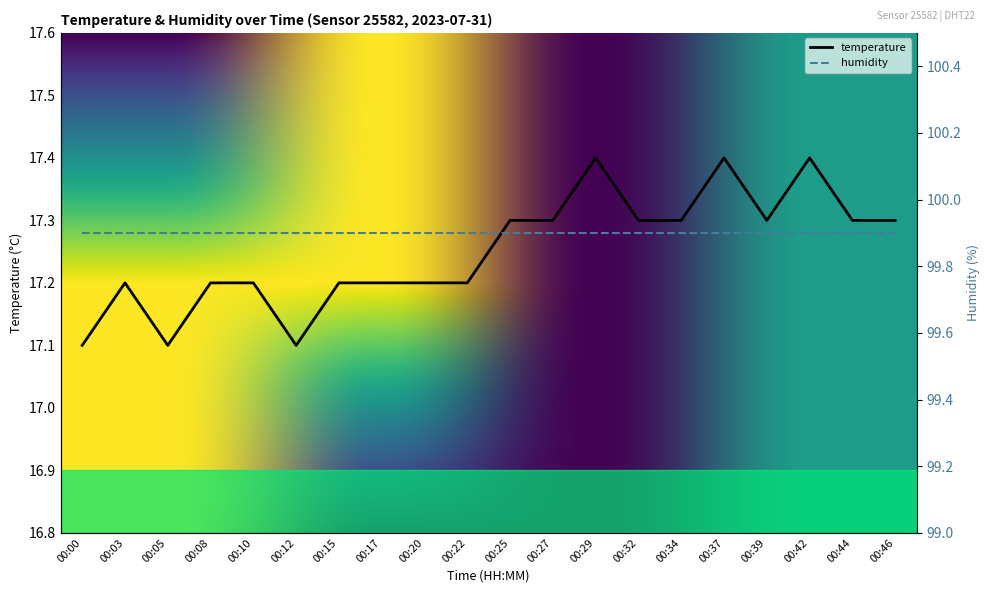

Reading left to right, extract all data points from this chart.

17.1	17.2	17.1	17.2	17.2	17.1	17.2	17.2	17.2	17.2	17.3	17.3	17.4	17.3	17.3	17.4	17.3	17.4	17.3	17.3